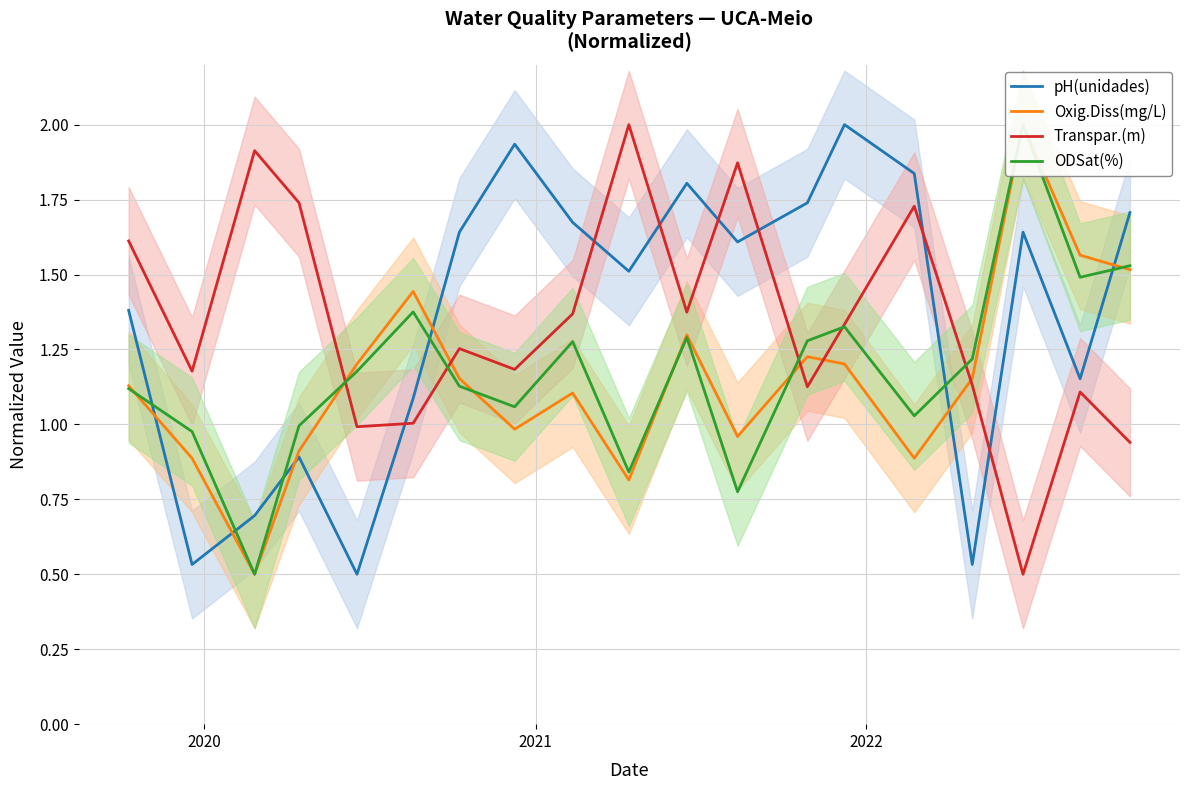

What is the difference between the second highest and minimum values in the Transpar.(m) series?

1.4